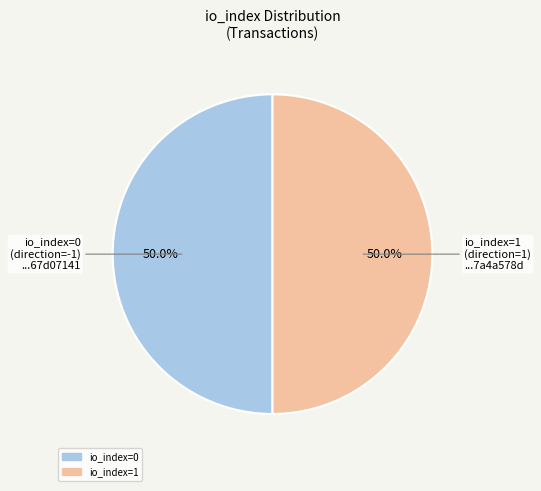

How many segments does this pie chart have?

2